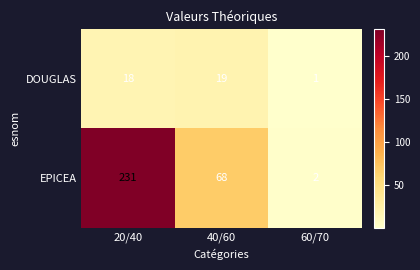

What is the highest value of the DOUGLAS series?

19